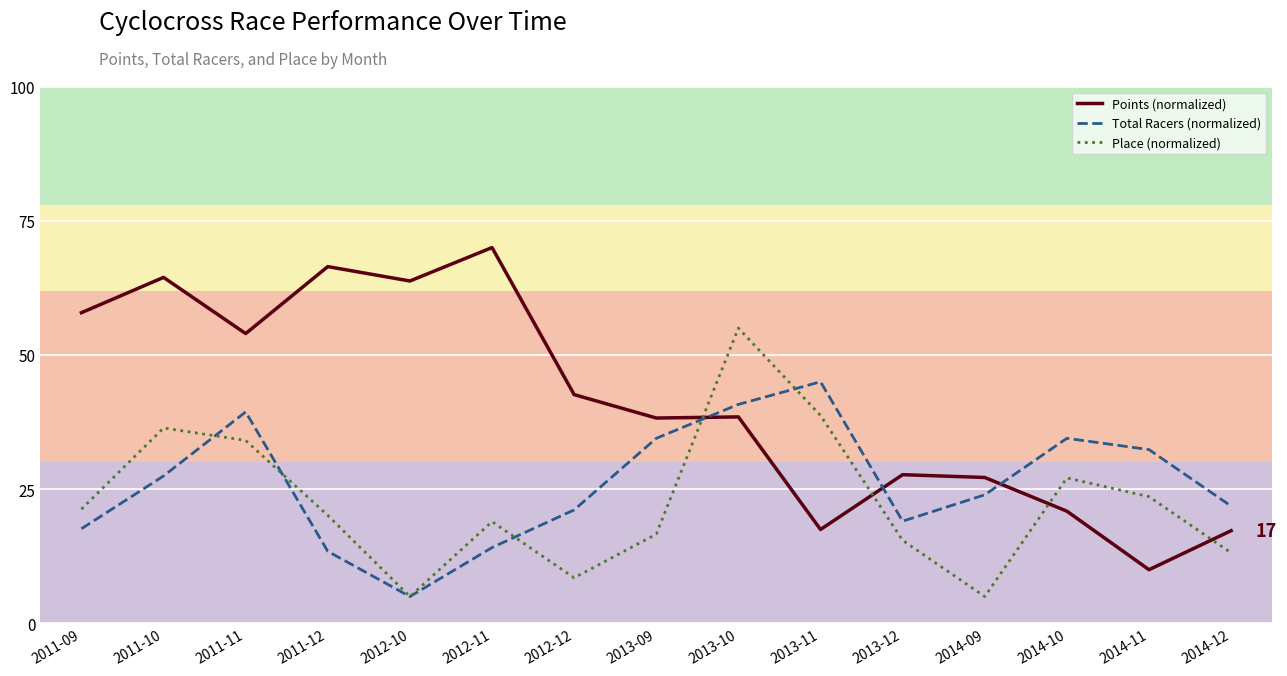

In Total Racers (normalized), how many points are higher than both neighbors (excluding endpoints)?

3